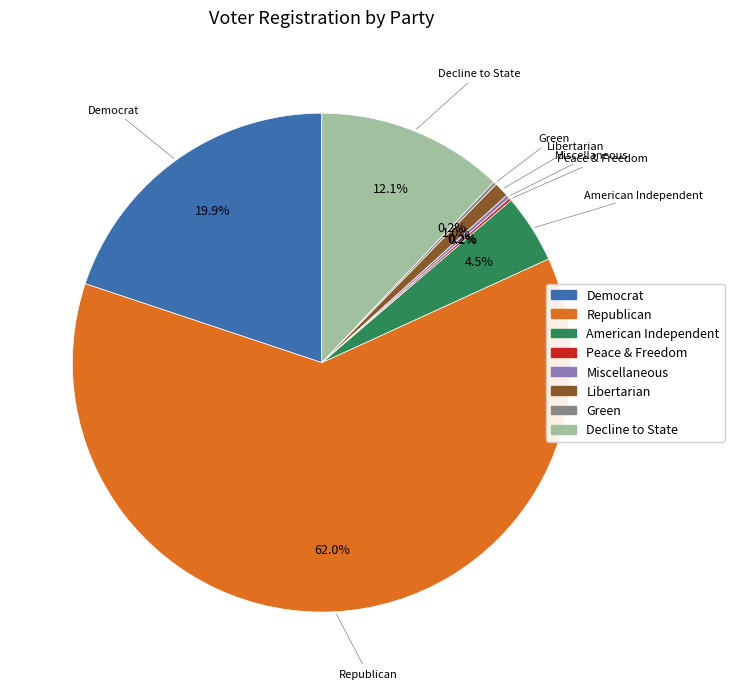

Is there any slice that represents more than half of the pie?

Yes